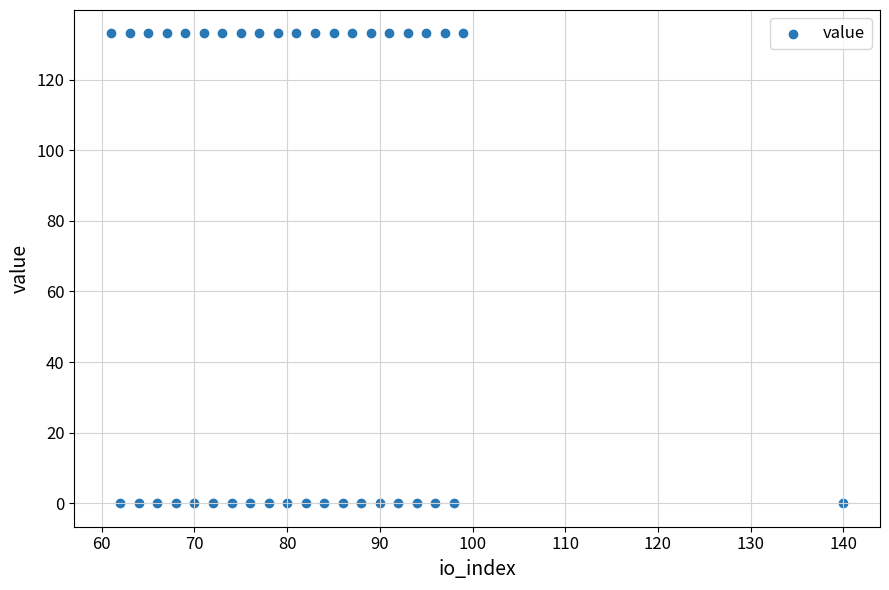

What is the range of X values (max minus min)?

79.0